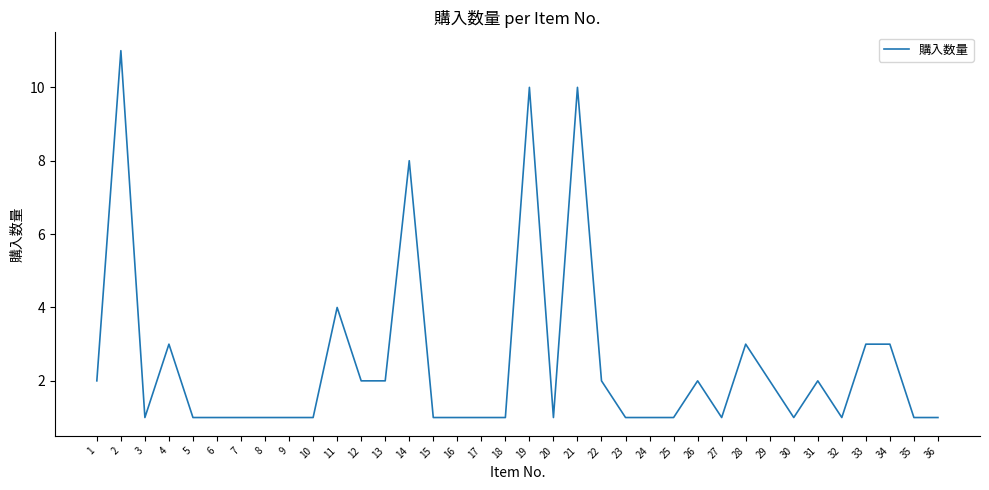

Does the chart display data point markers on the line(s)?

No